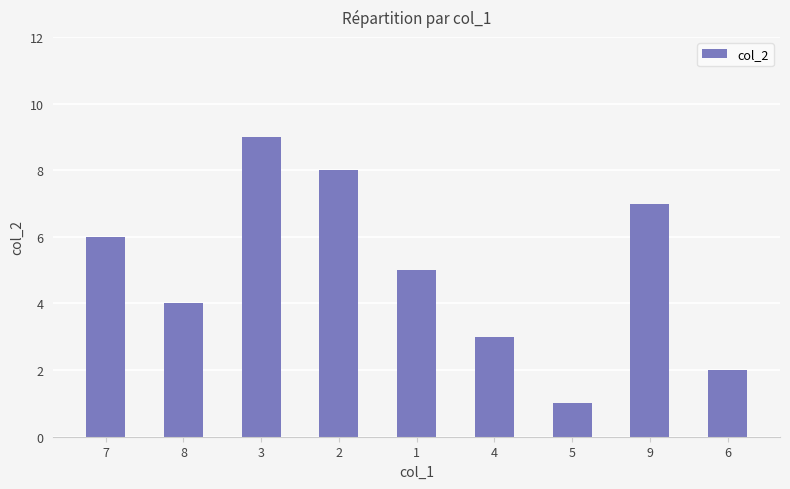

Reading right to left, list all the values displayed in this chart.

2	7	1	3	5	8	9	4	6